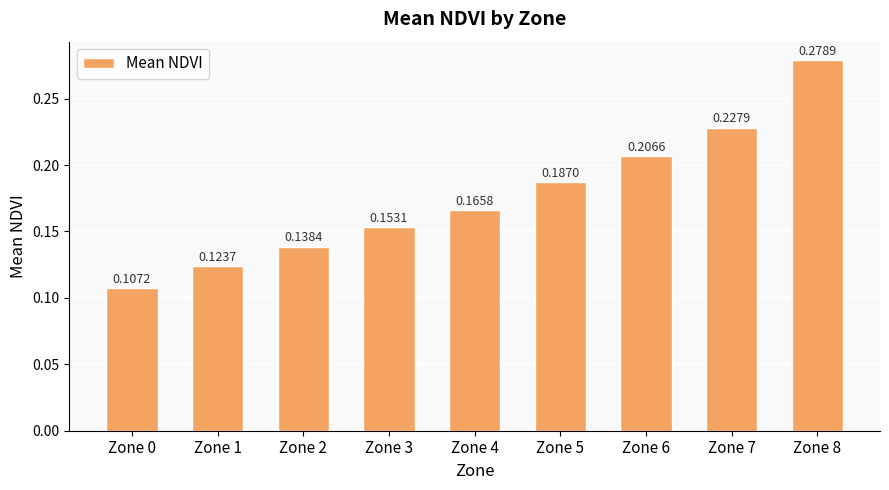

Where is the data nearest to the value 0?

Zone 0